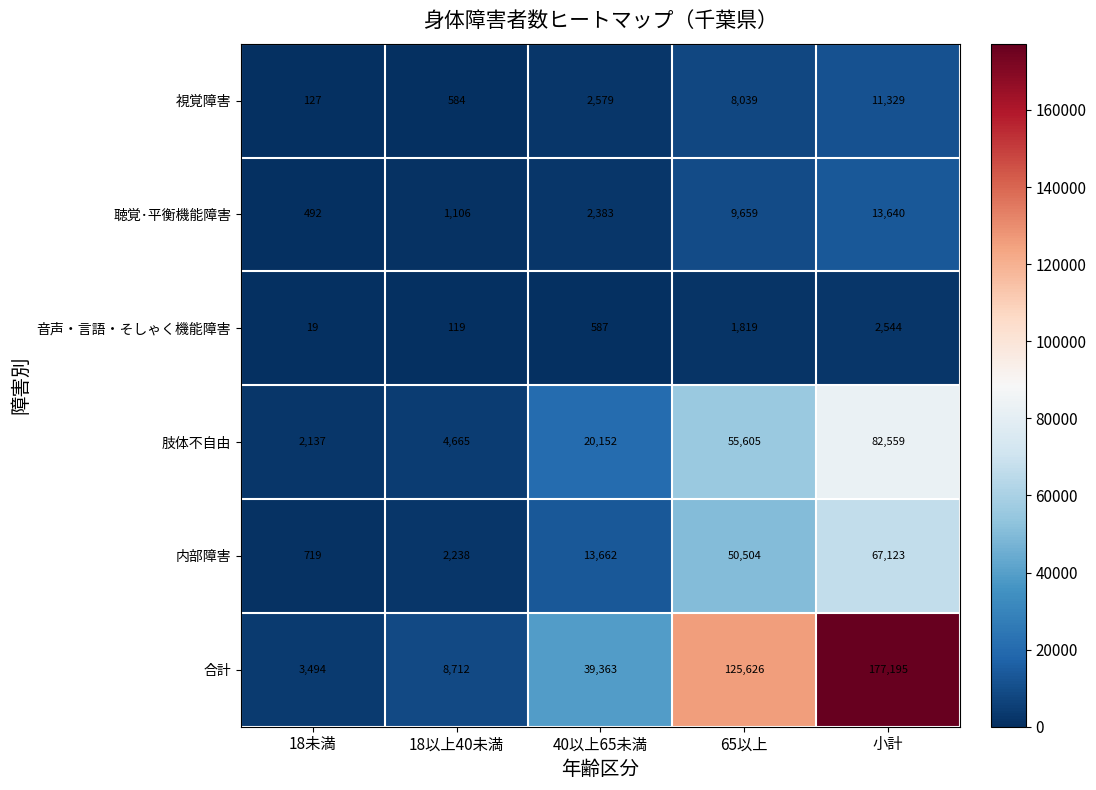

How many distinct data groups are displayed?

6